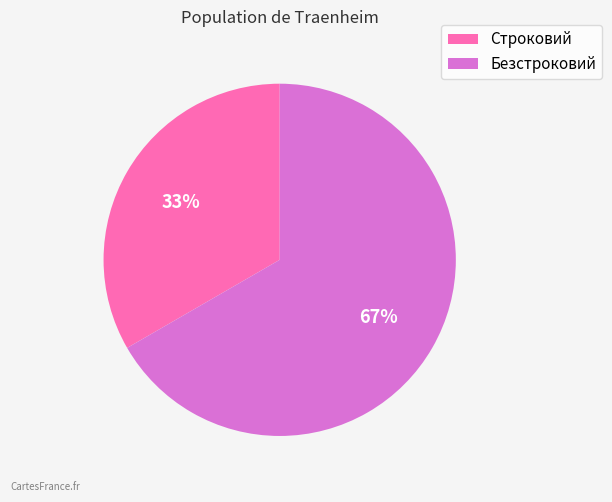

To the nearest percent, what portion does Строковий represent?

33%